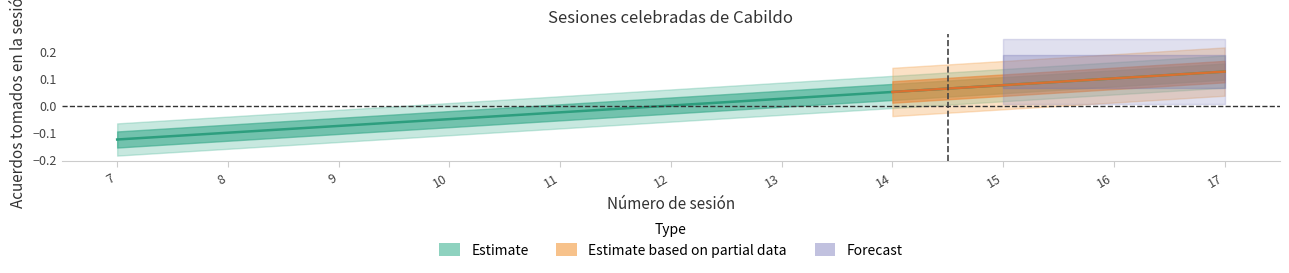

Where does the data first go above 0?

13